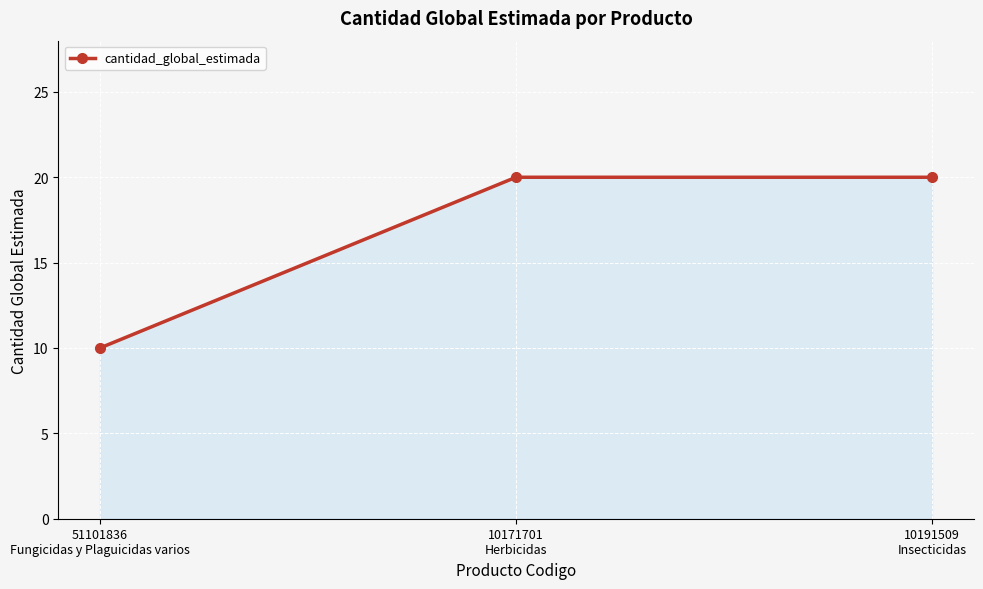

What position from the left is 51101836
Fungicidas y Plaguicidas varios?

1